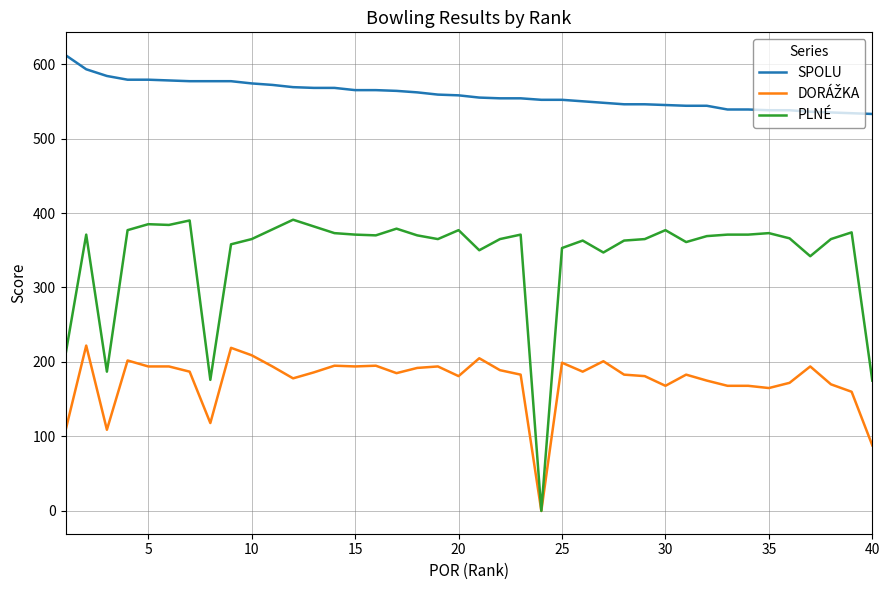

How many series are shown in this chart?

3